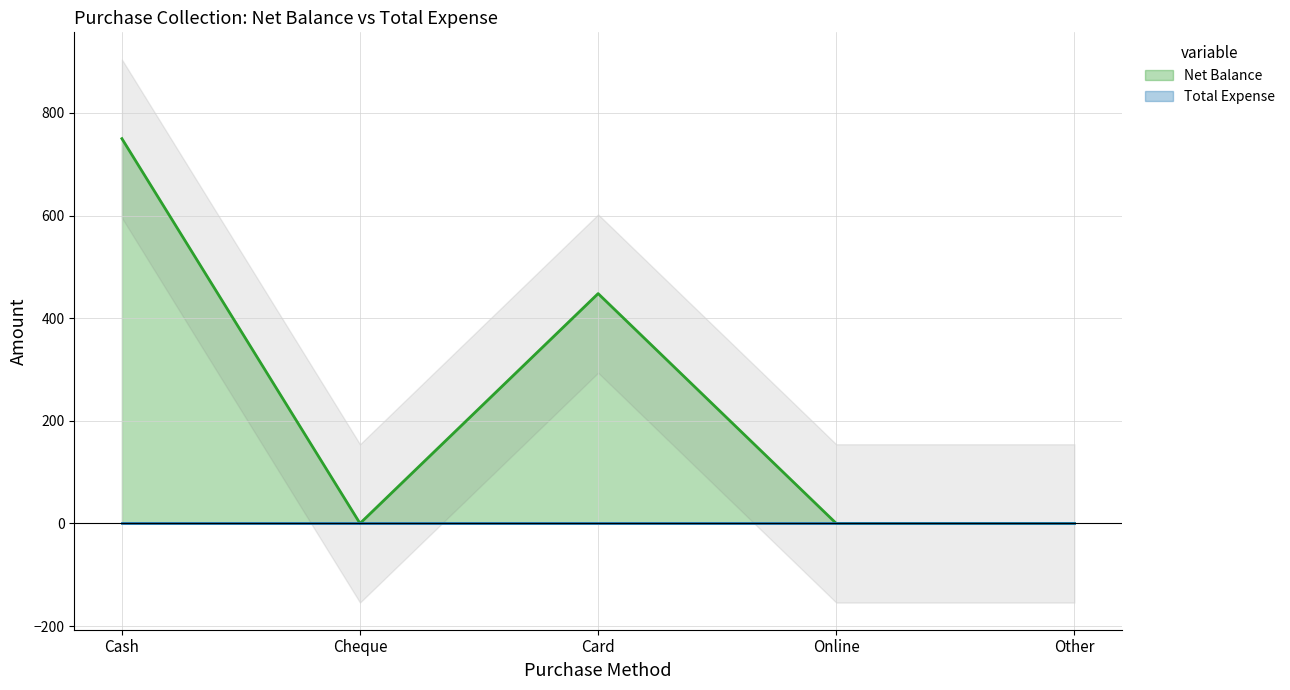

Does the chart display data point markers on the line(s)?

No